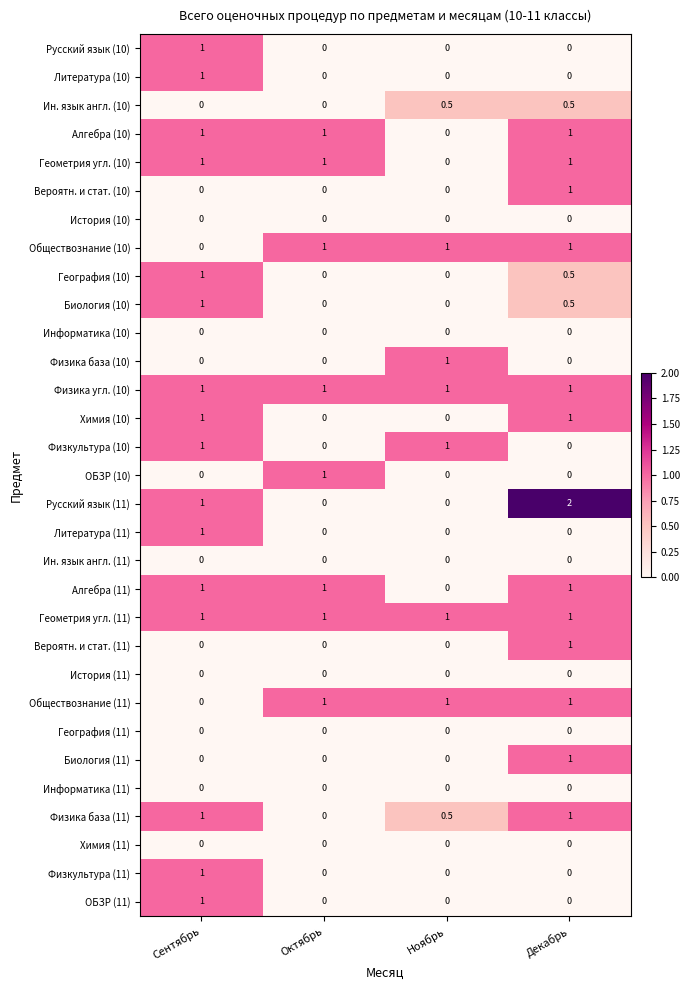

Which series has the widest spread of values?

Русский язык (11)